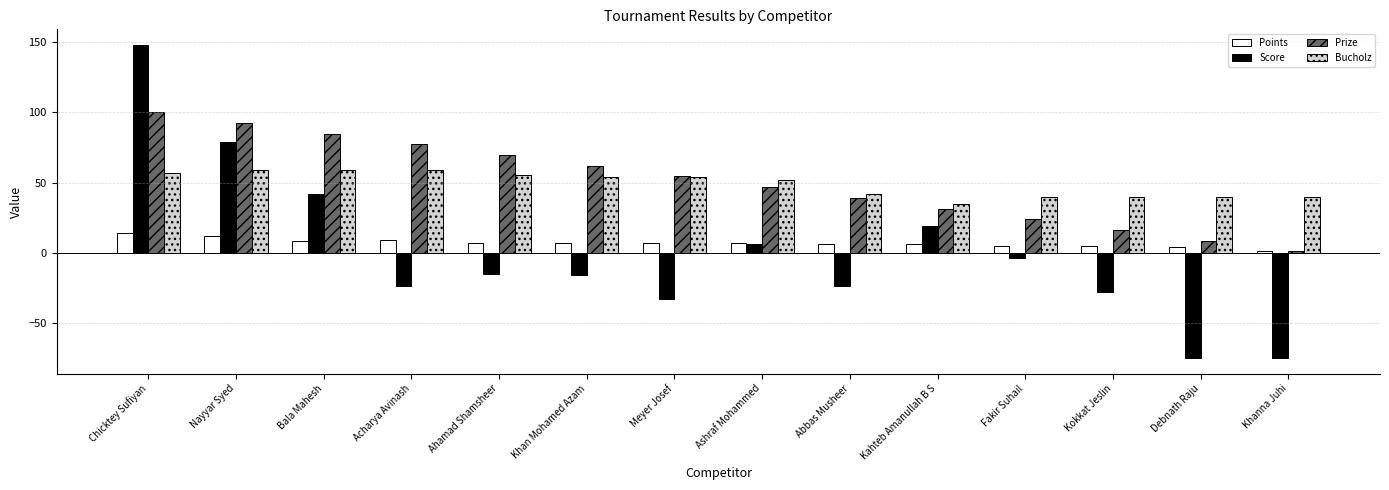

What is the difference between the maximum and second lowest values in the Points series?

10.0